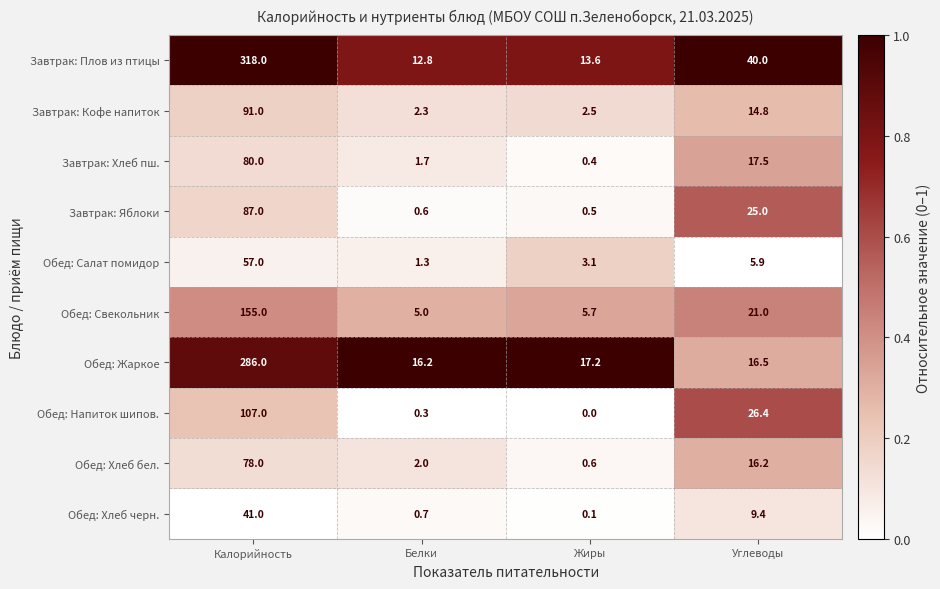

What is the sum of the Обед: Хлеб бел. values at Жиры and Калорийность?

78.6